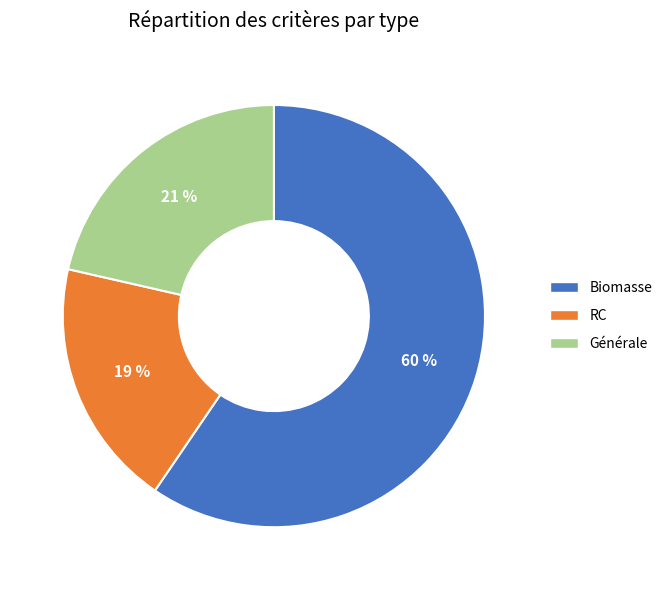

What is the smallest slice in the pie chart?

RC